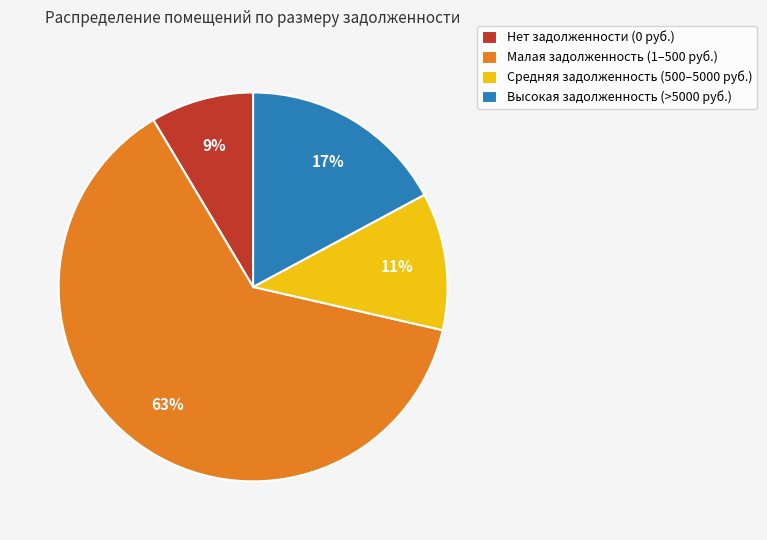

To the nearest percent, what is the difference between the largest and smallest slice percentages?

54%